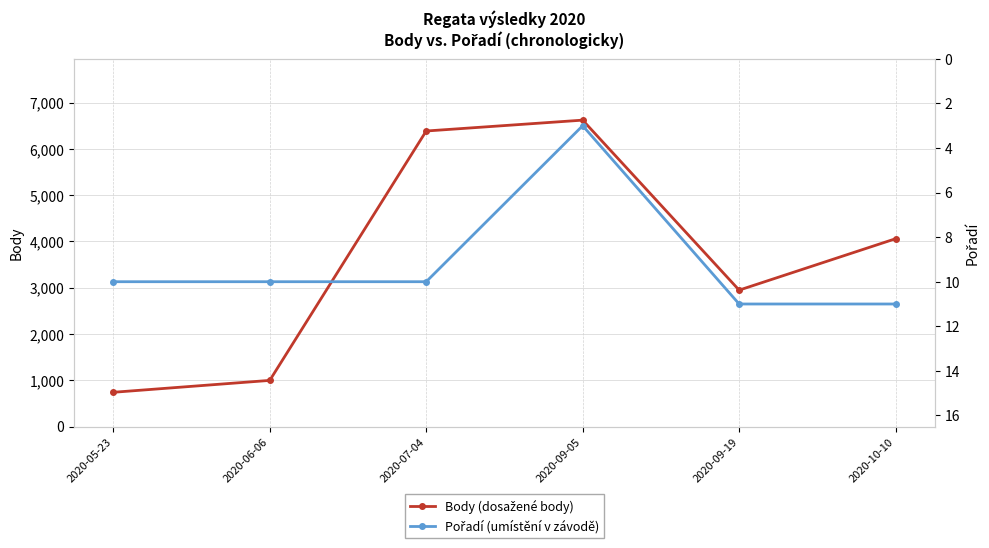

Which series changed the most between 2020-05-23 and 2020-06-06?

Body